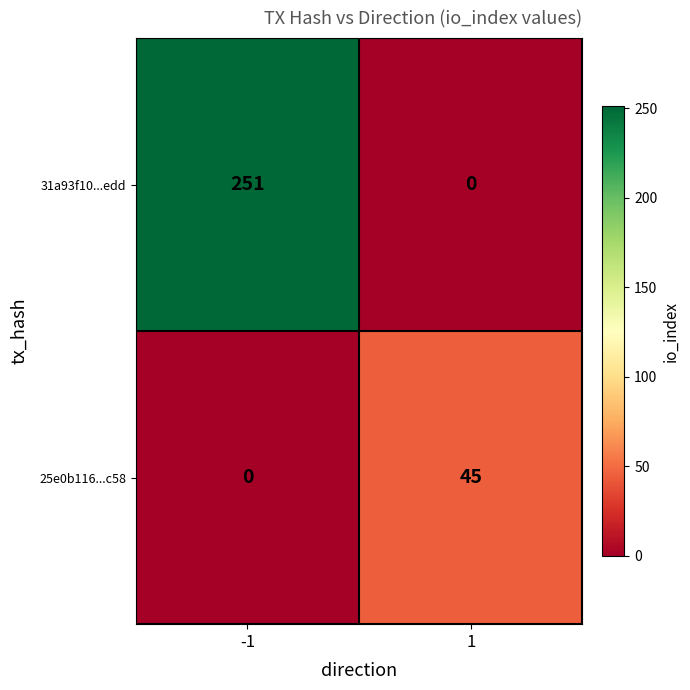

Rank the series by their maximum value, from highest to lowest.

31a93f10...edd, 25e0b116...c58